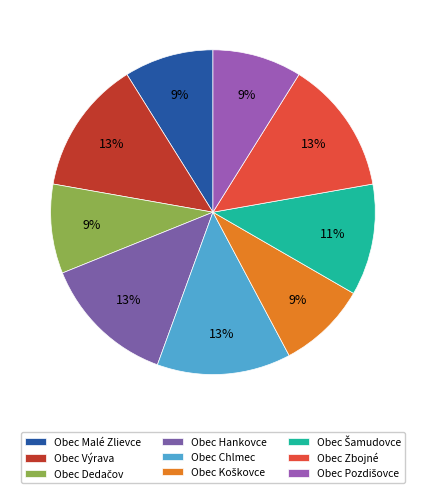

Which has a higher value, Obec Hankovce or Obec Chlmec?

Obec Hankovce